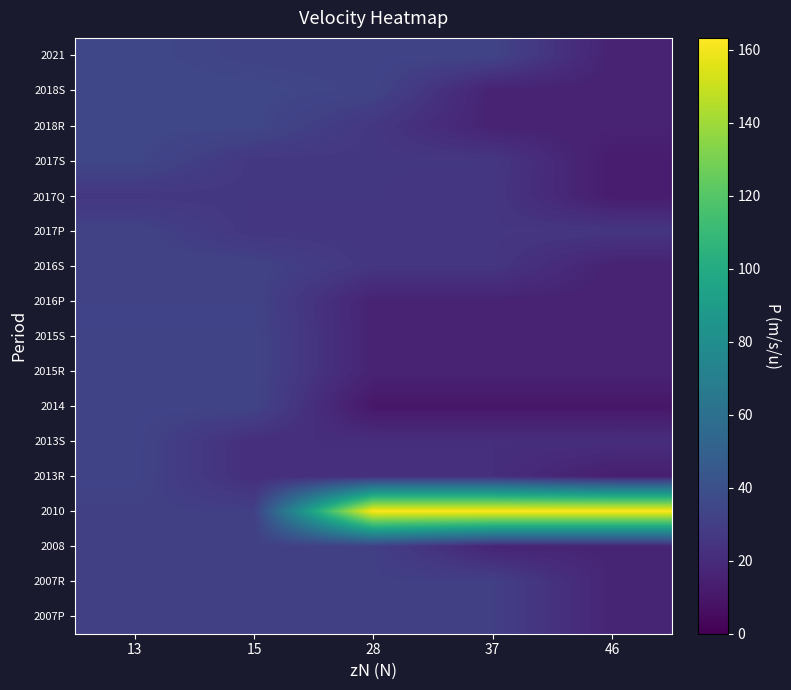

What is the total value across all series at 15?

512.9